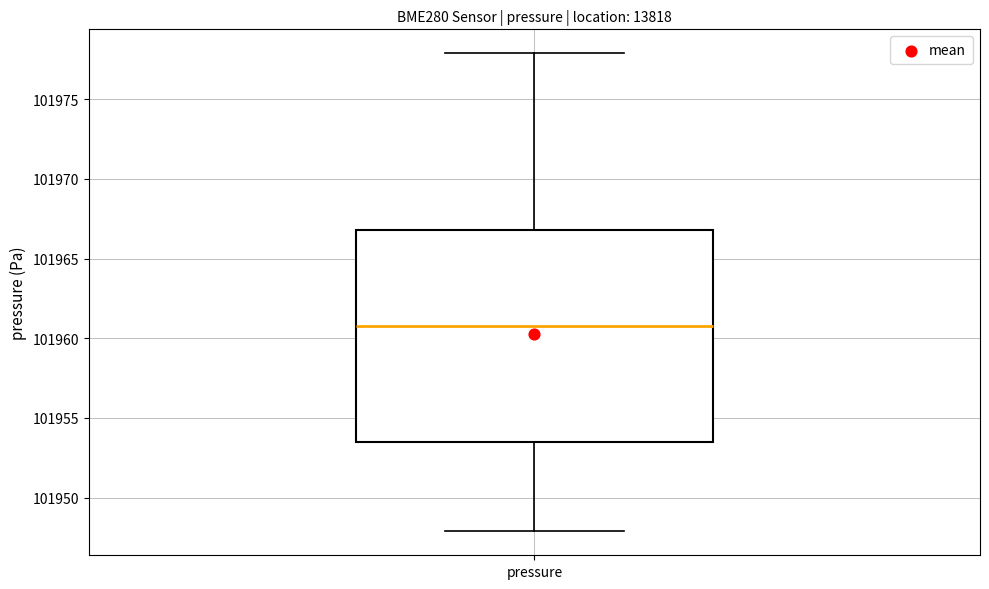

Read this box plot against the y-axis: the position of the median line, the range covered by the box, and the ends of both whiskers. The values are not printed on the chart, so give them approximately, as read against the axis.

median 101961.0, box 101953.5 to 101967.0, whiskers 101948.0 to 101978.0